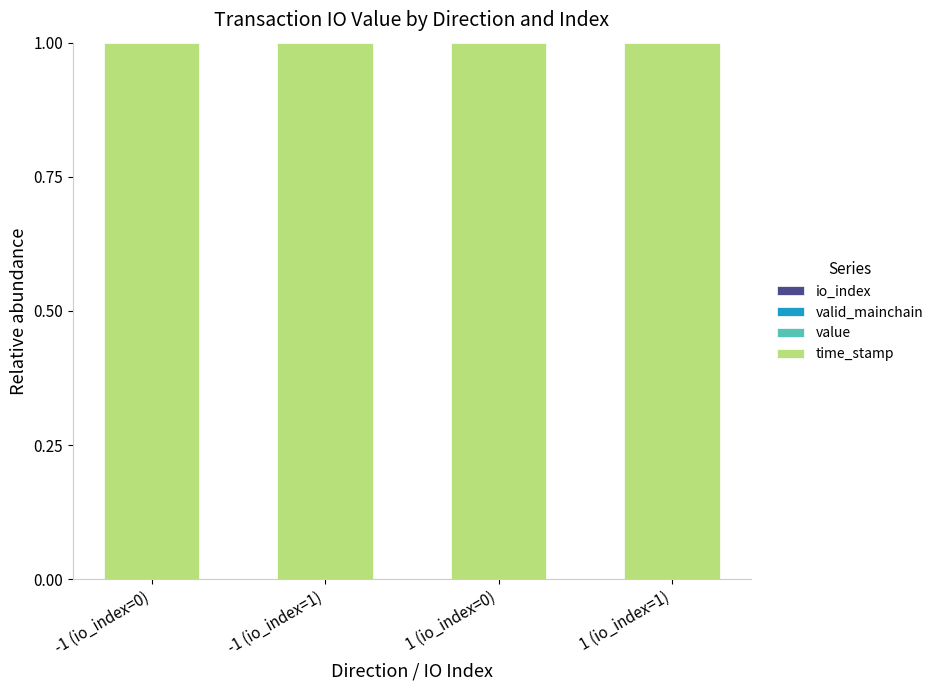

List the labels in order of io_index value, smallest first.

-1 (io_index=0), 1 (io_index=0), -1 (io_index=1), 1 (io_index=1)